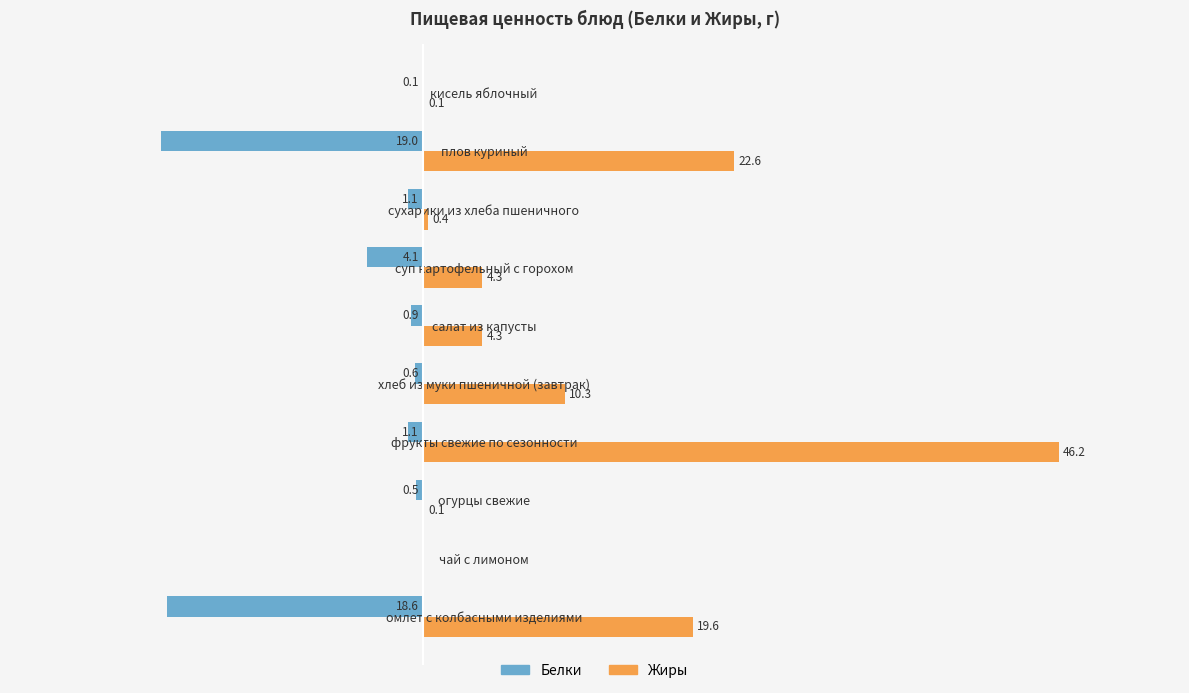

Between салат из капусты and кисель яблочный, which series saw the biggest shift?

Жиры